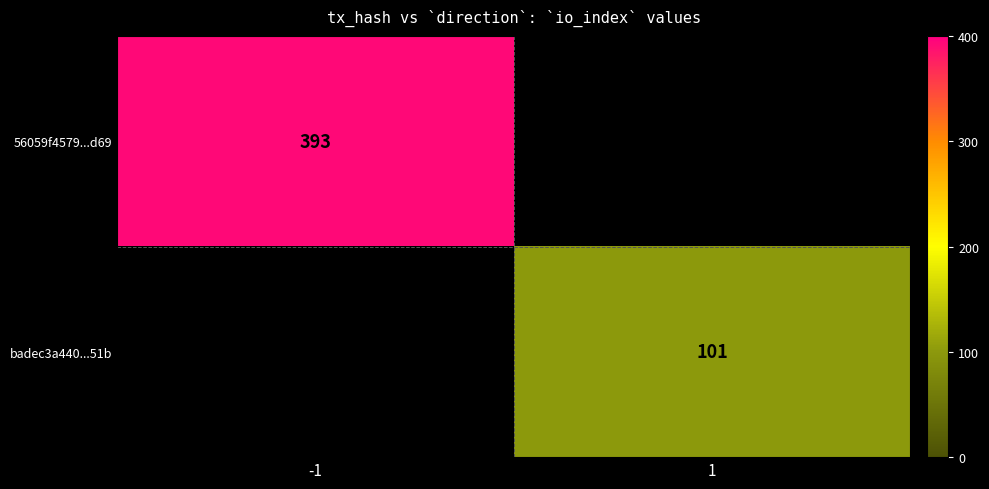

The badec3a440...51b series shows 101 at 1. True or false?

True